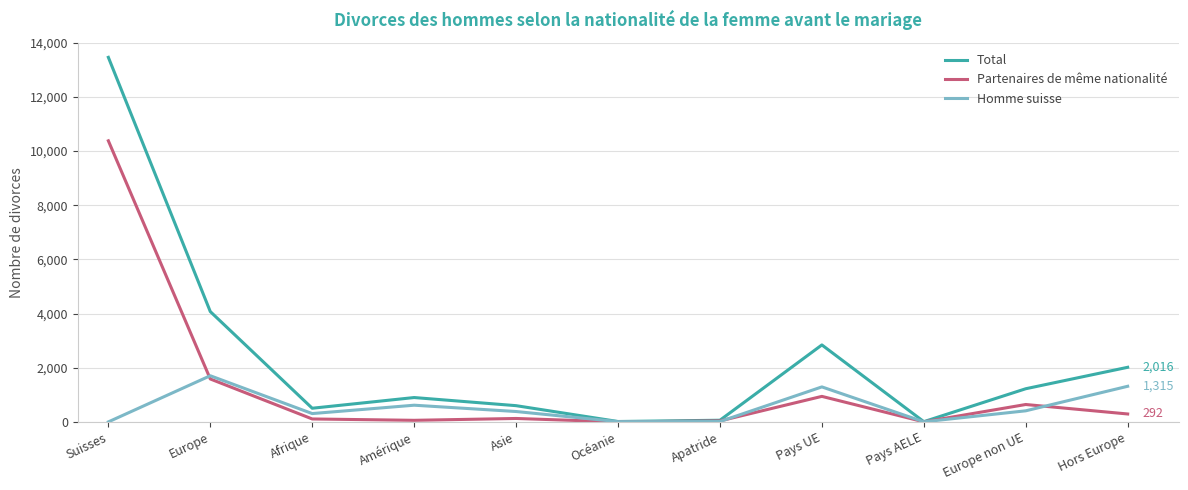

The value of Homme suisse at Afrique is 307. True or false?

True